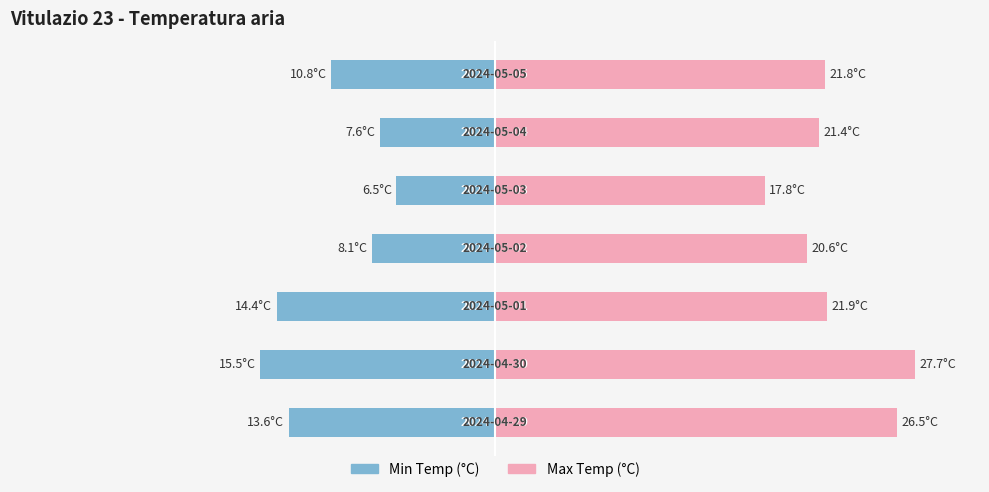

Does the chart contain stacked bars?

No